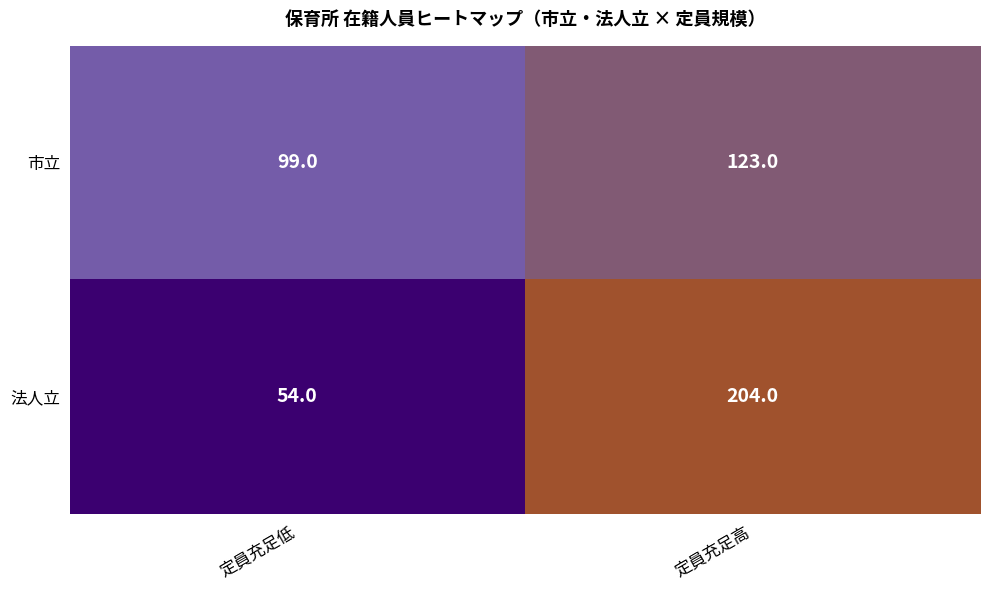

Reading right to left, list all the values displayed in this chart.

市立: 定員充足高=123	定員充足低=99
法人立: 定員充足高=204	定員充足低=54